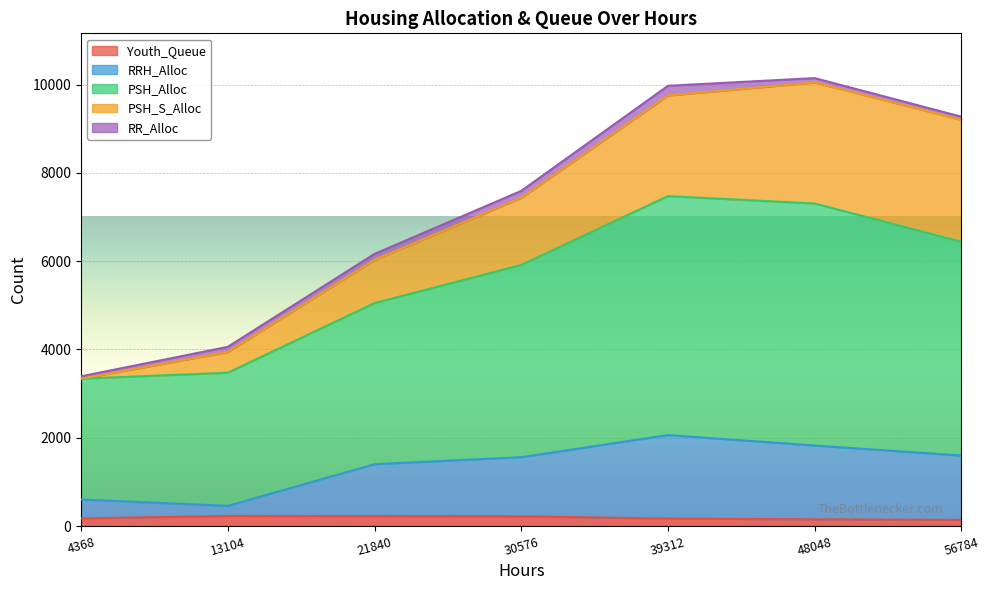

True or false: PSH_Alloc has more than 1 points higher than both neighbors.

False